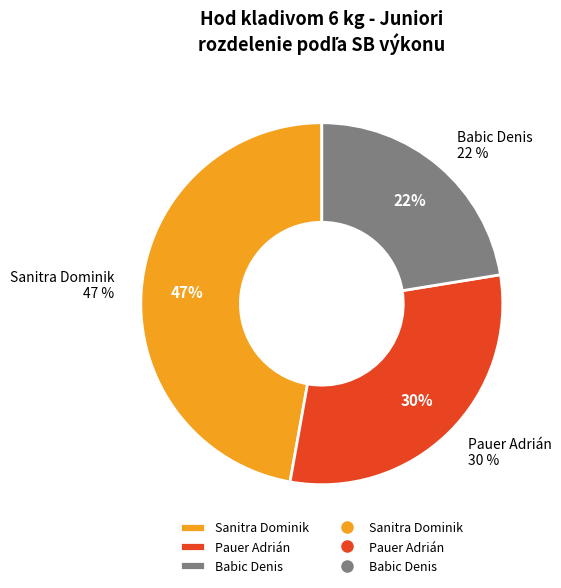

How many segments does this pie chart have?

3